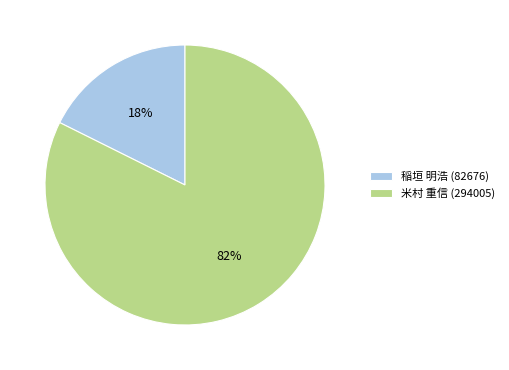

What is the largest slice in the pie chart?

米村 重信 (294005)